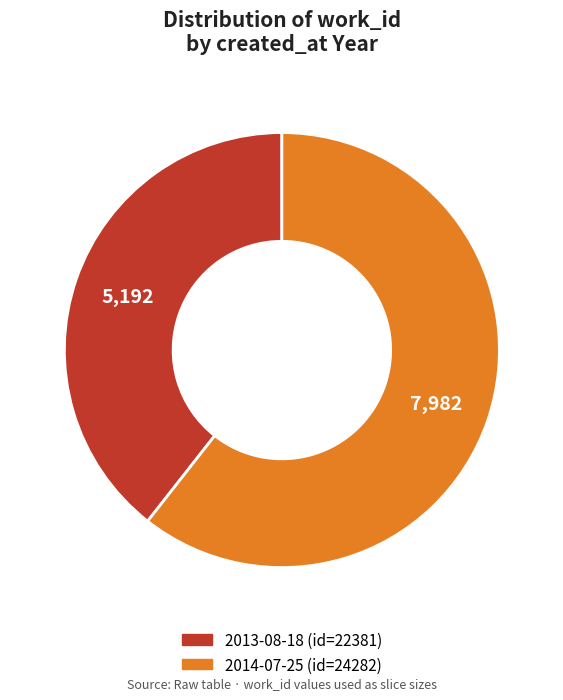

Count the number of slices in the pie.

2